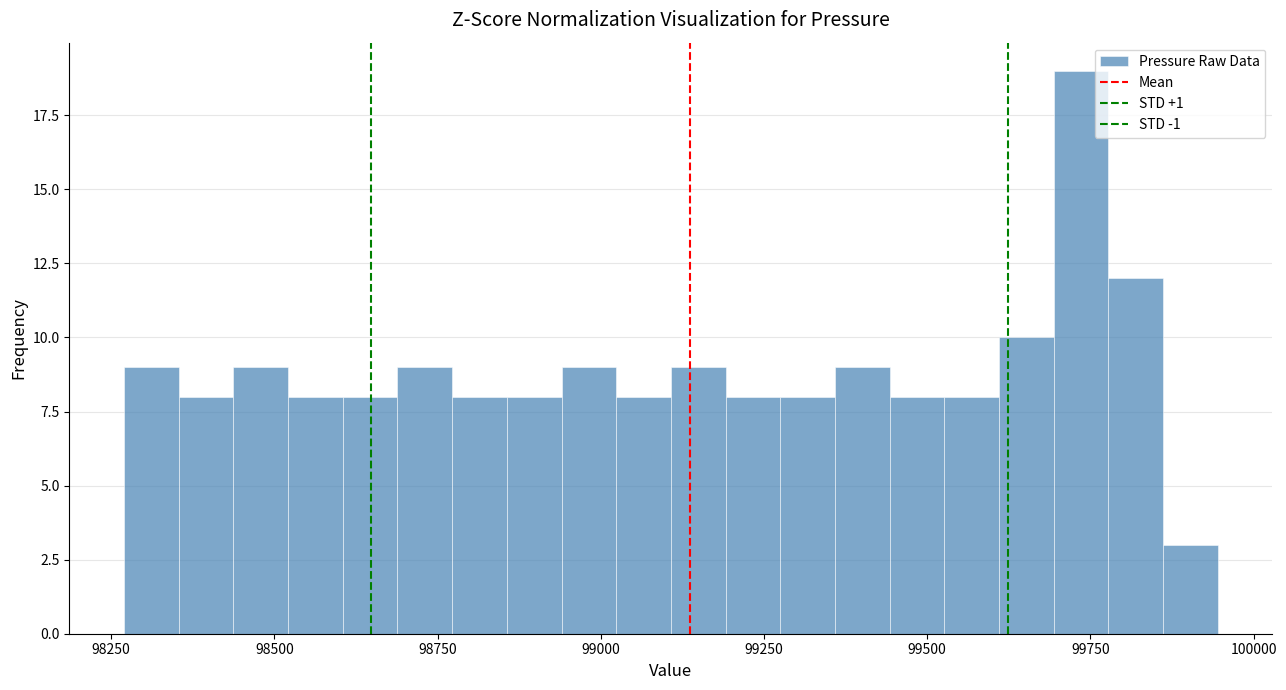

Read against the x-axis, roughly where is the centre of the tallest bar?

99750